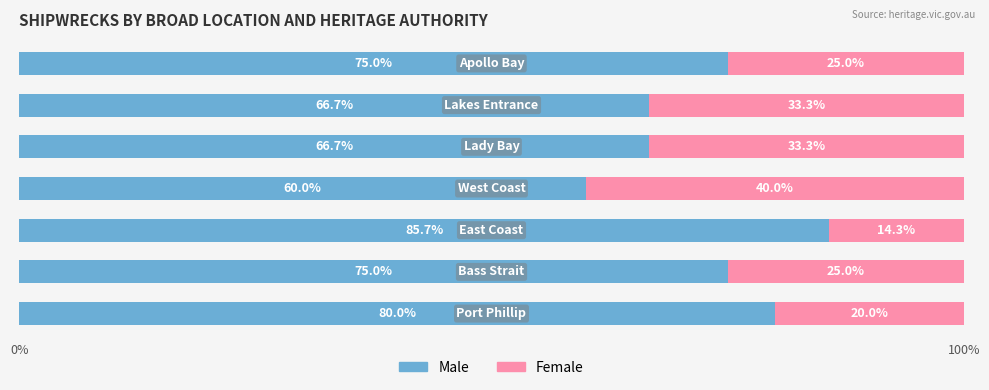

What is the difference between the maximum and minimum values in the Male series?

25.7